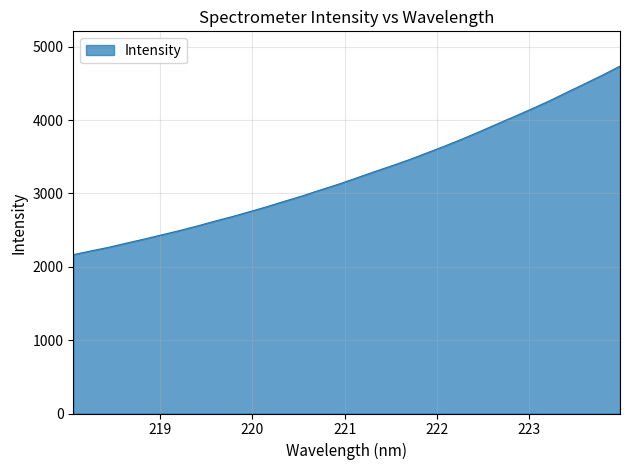

How many lines are shown in the chart?

1